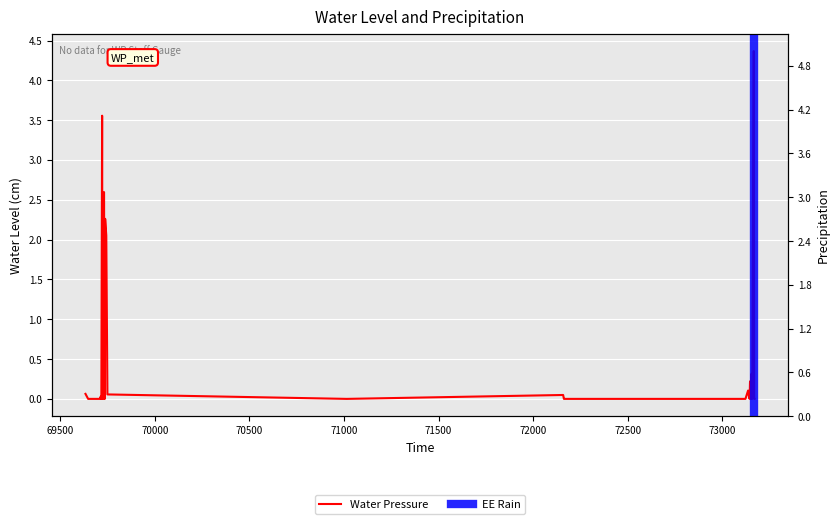

Is it true that the value at 69679 is 2.1?

False